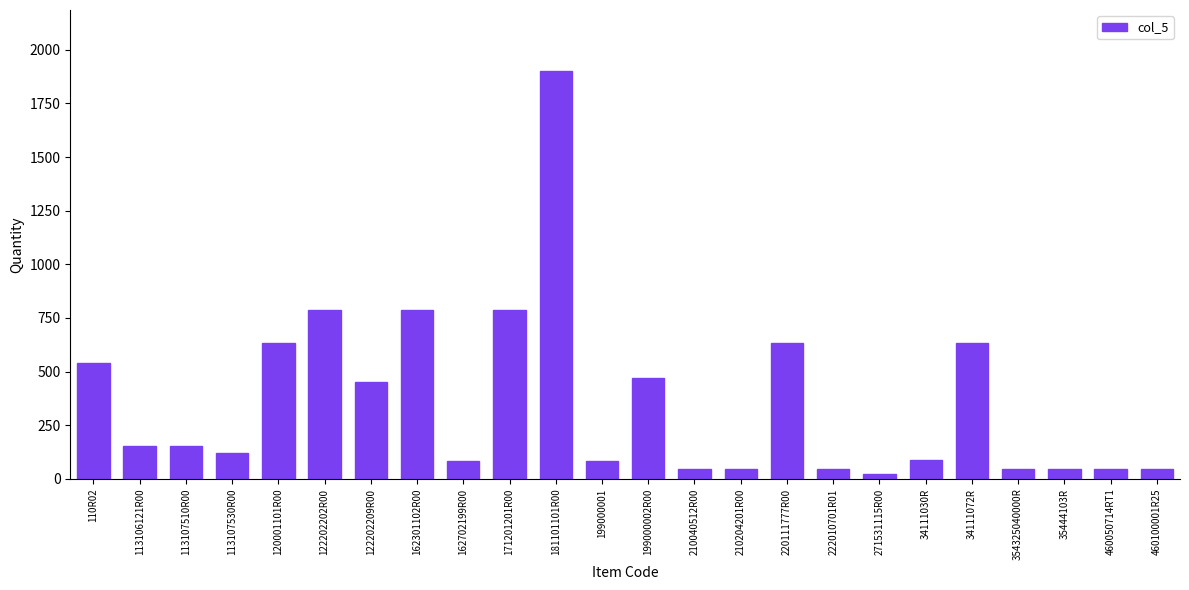

What is the change in value from 113107510R00 to 354325040000R?

-109.8